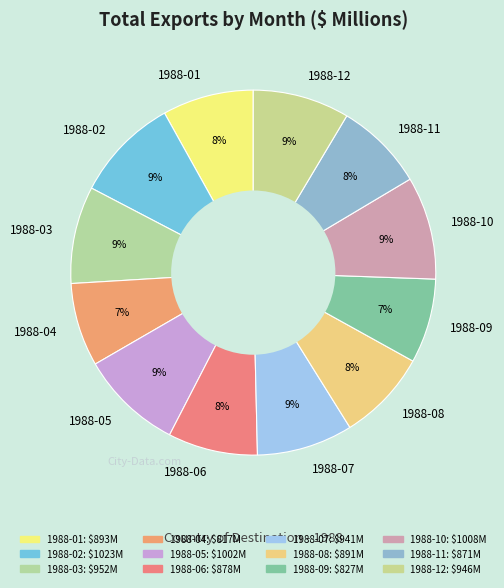

Combined, do 1988-10 and 1988-07 account for over 50%?

No